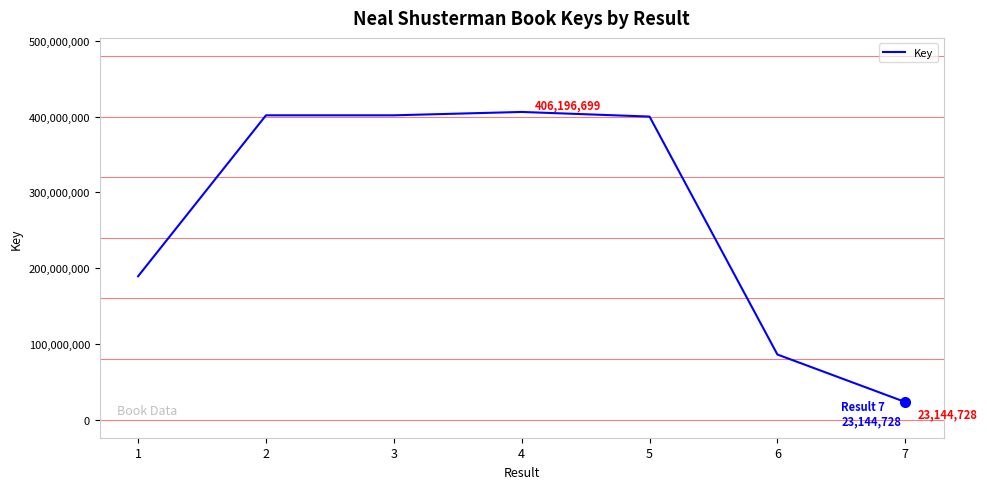

What is the minimum value shown in the chart?

23144728